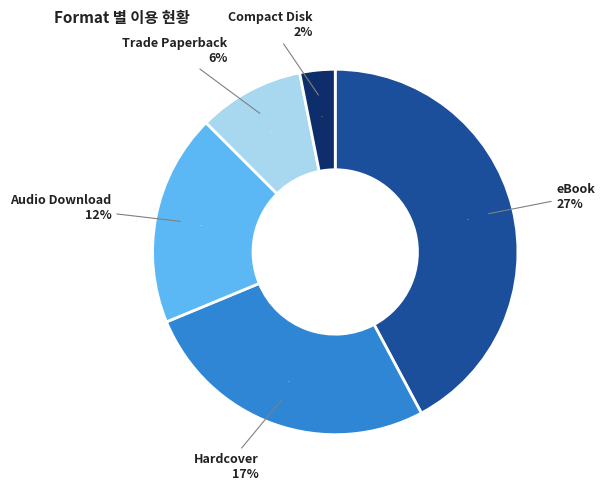

To the nearest percent, what is the combined percentage of Trade Paperback and Hardcover?

36%